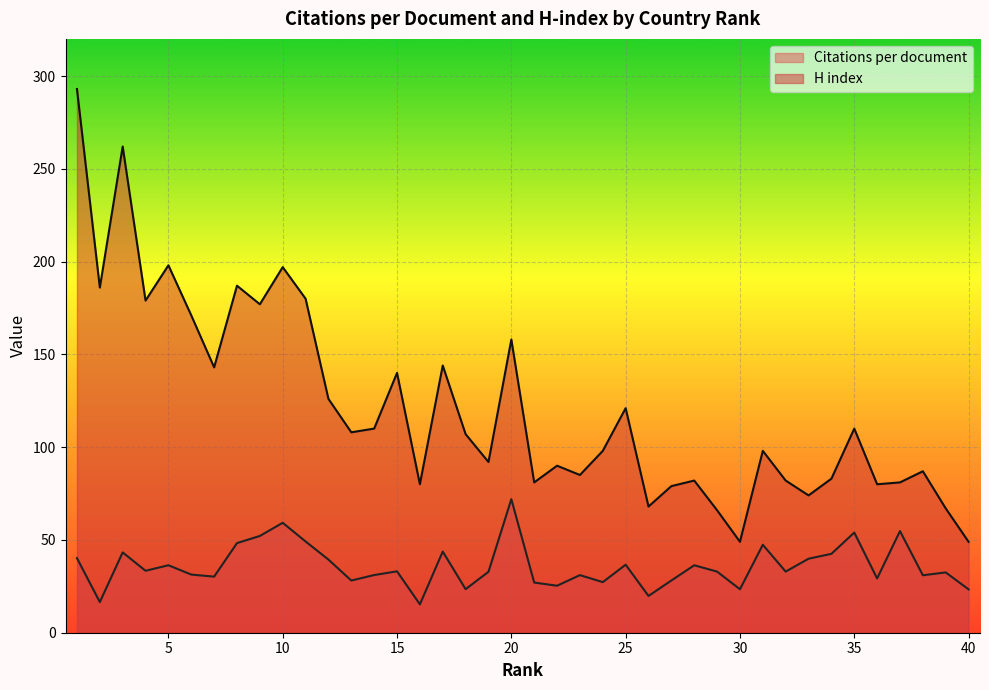

What is the total value across all series at 19?

124.8